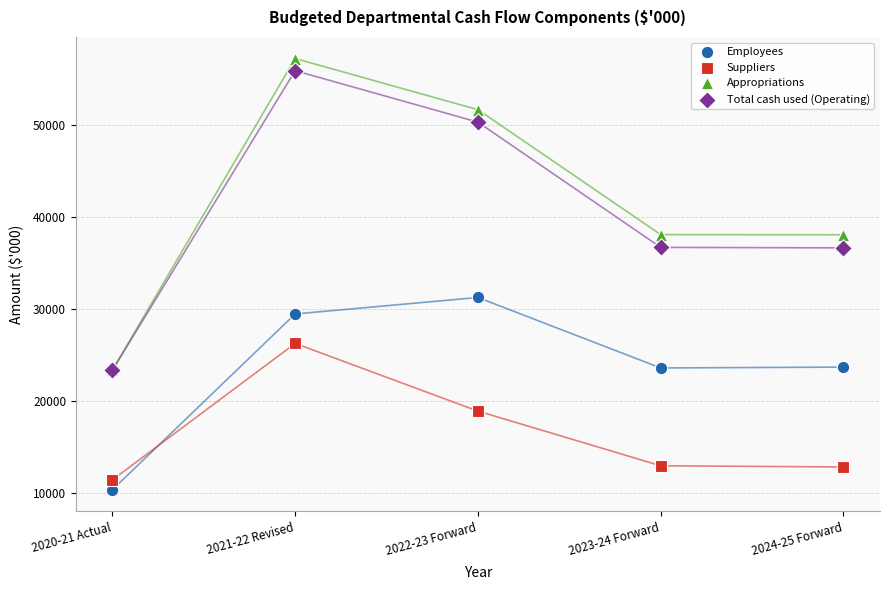

In the Employees series, what Y value is closest to 20786?

23575